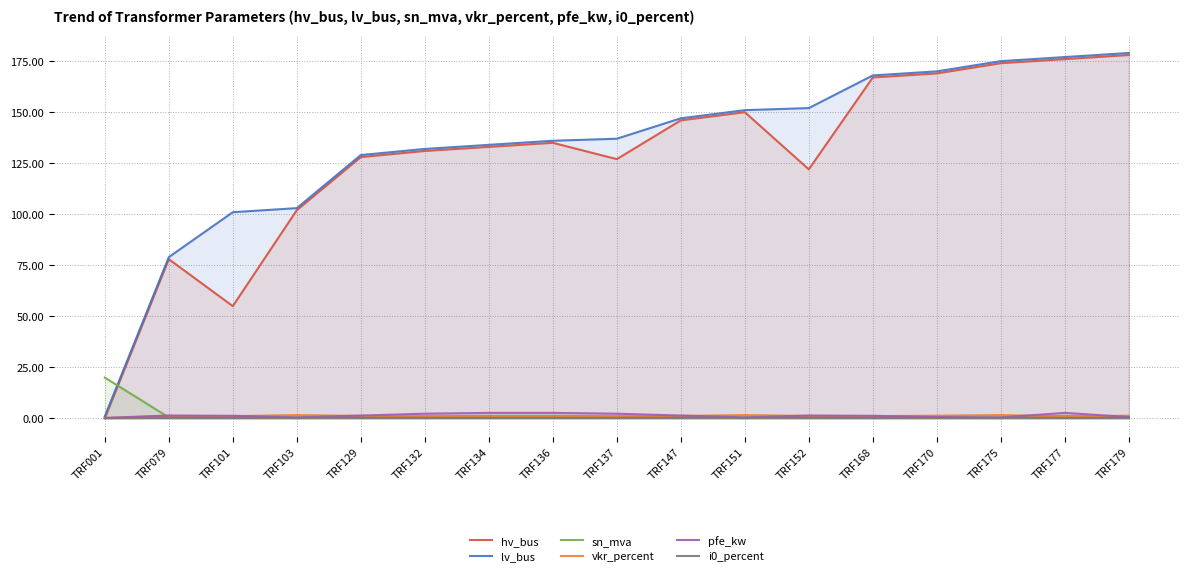

Rank the series by their maximum value, from highest to lowest.

lv_bus, hv_bus, sn_mva, pfe_kw, vkr_percent, i0_percent